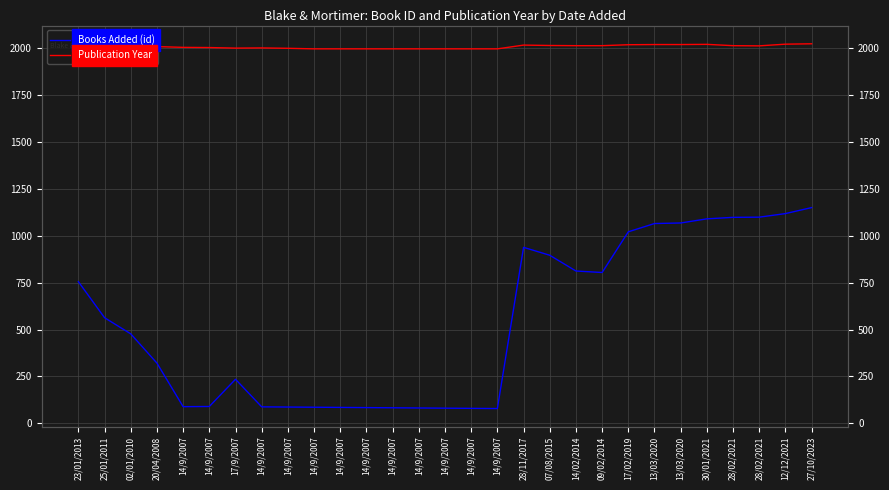

What is the greatest value displayed?

2023